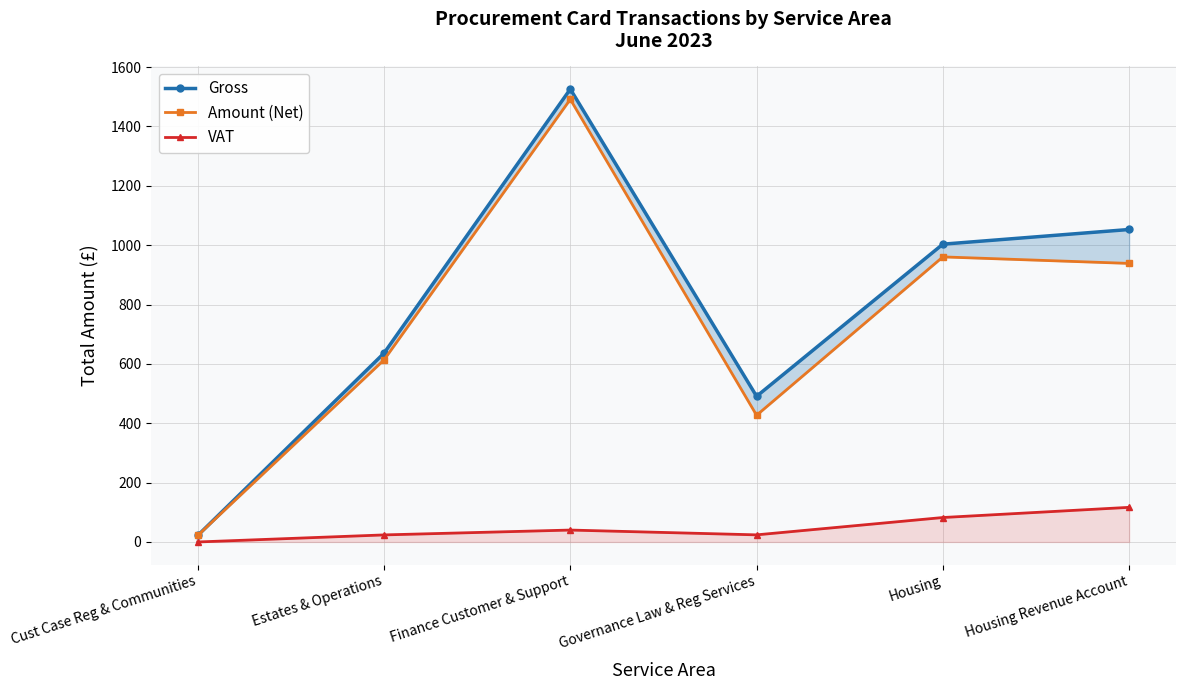

The value of Amount (Net) at Estates & Operations is 311.3. True or false?

False